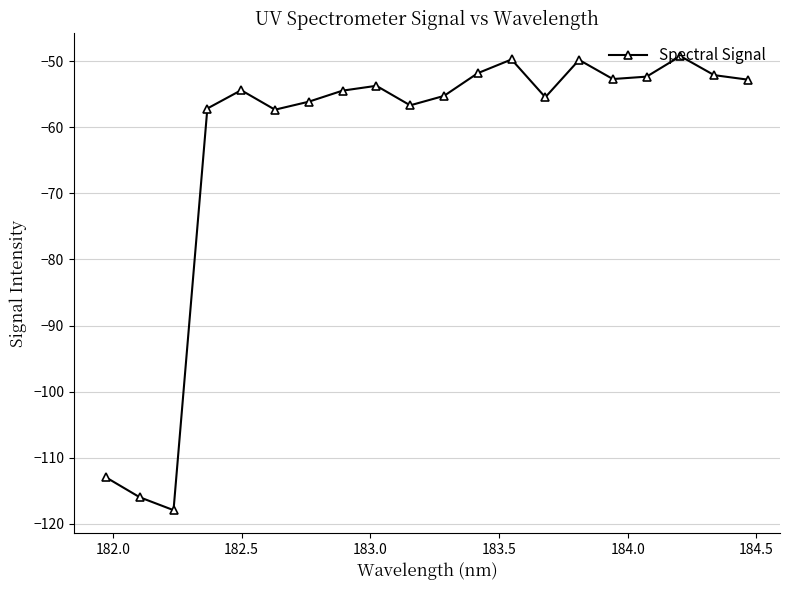

How many points are higher than both their immediate neighbors (excluding endpoints)?

5